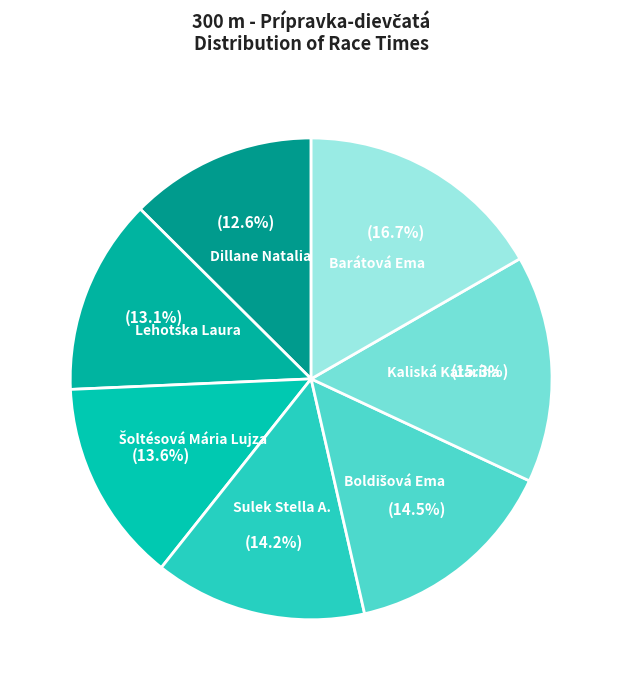

To the nearest percent, what percentage of the pie is Barátová Ema?

17%